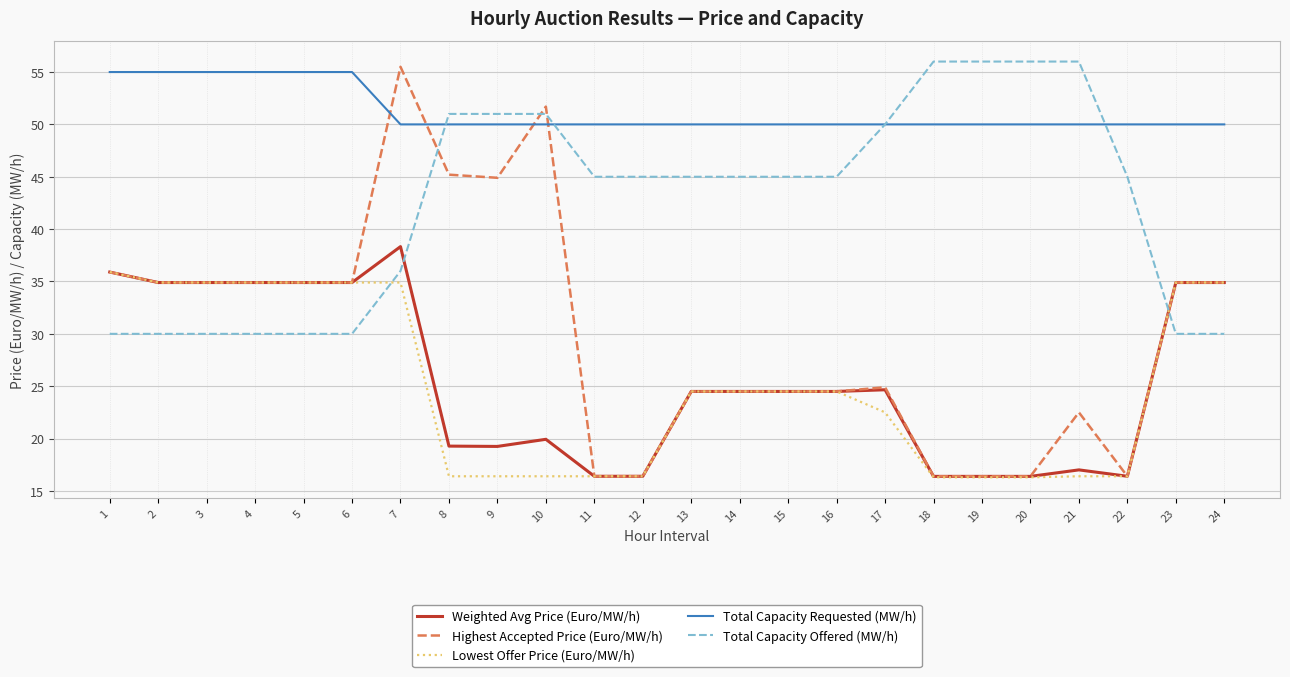

How many lines are shown in the chart?

5